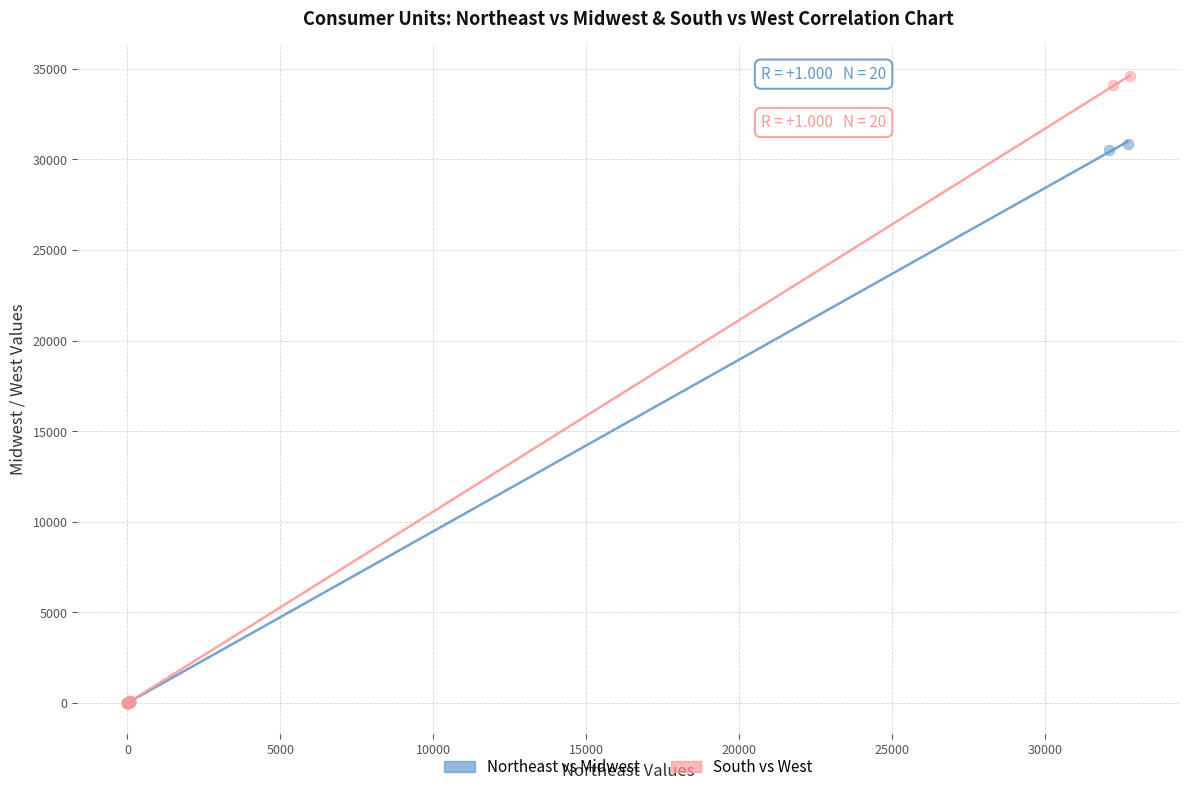

What are all the series names shown in the legend?

Northeast vs Midwest, South vs West